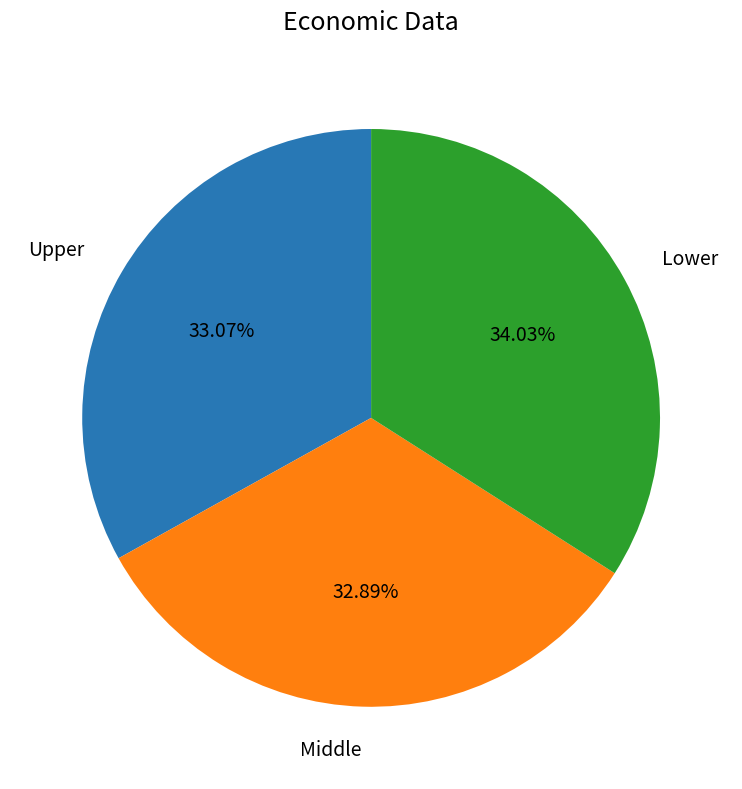

Between Middle and Lower, which is larger?

Lower